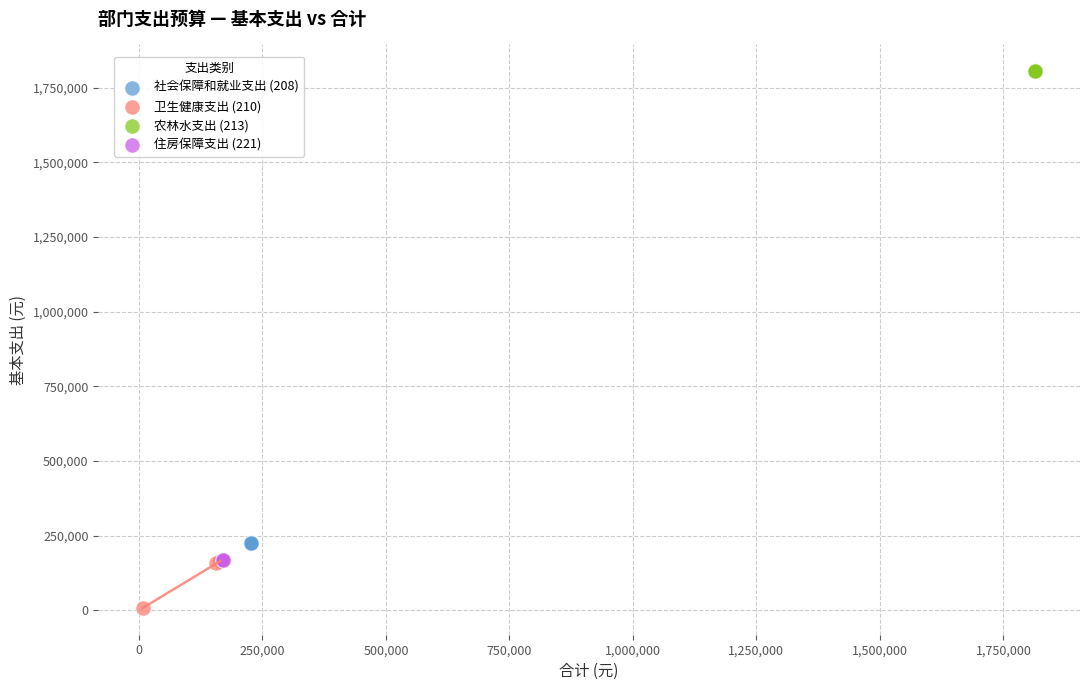

Which series contains the highest Y value?

农林水支出 (213)